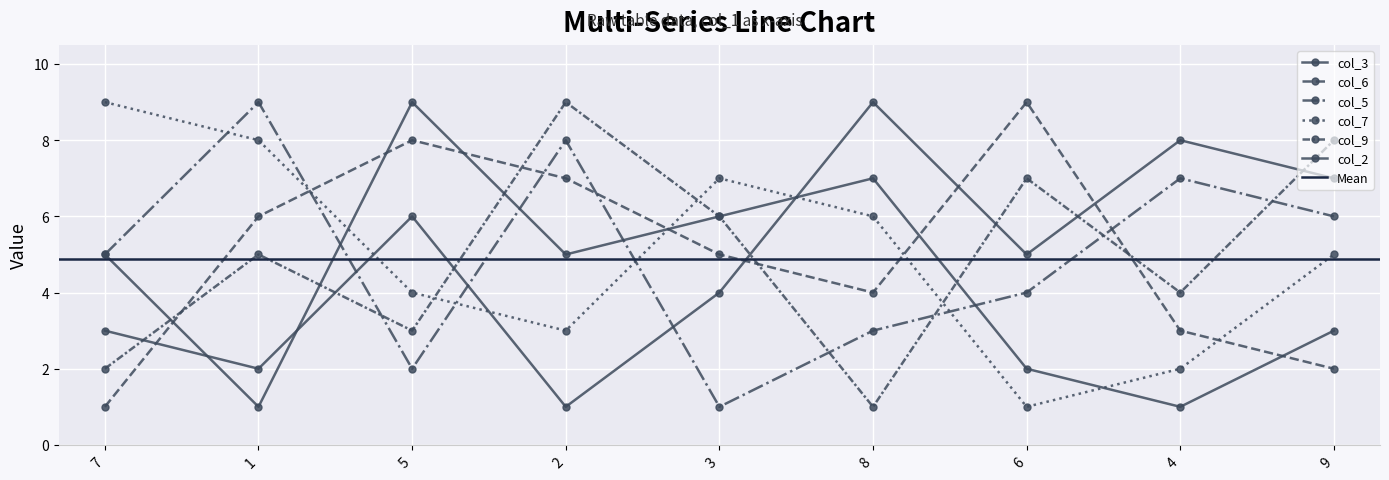

What is the difference between the col_2 values at 8 and 2?

1